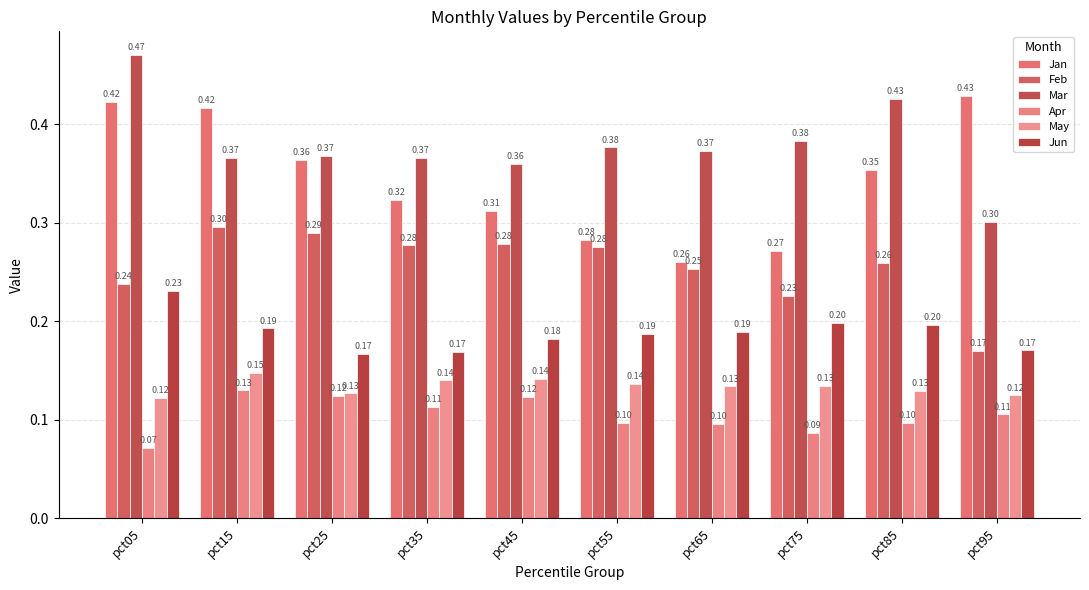

Between pct15 and pct75, which series saw the biggest shift?

Jan